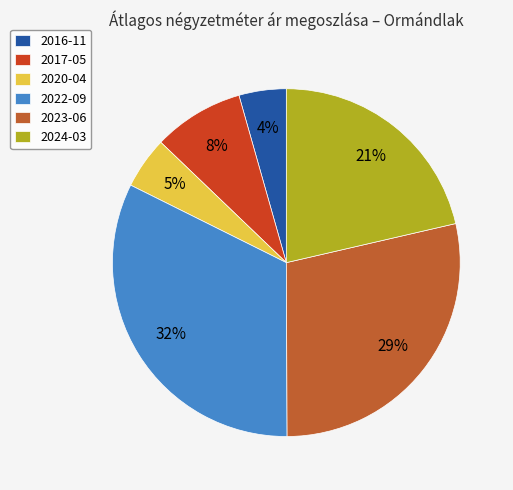

Does 2017-05 account for over 50% of the chart?

No